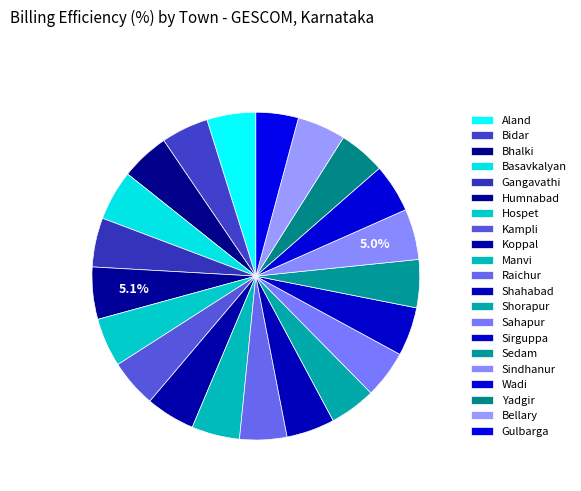

Does Sahapur account for over 50% of the chart?

No